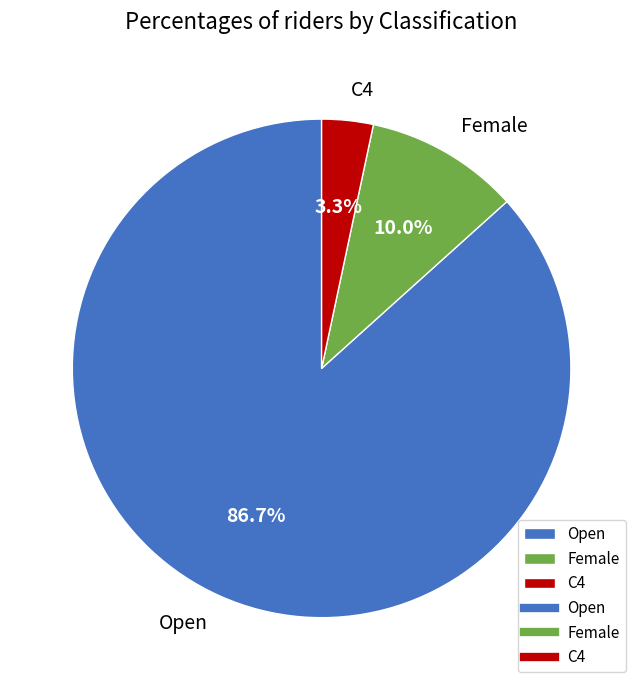

How many slices are in this pie chart?

3